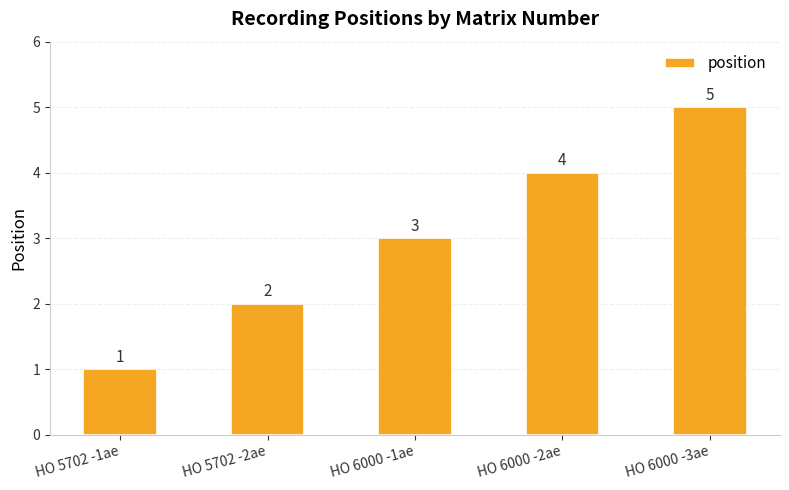

The value at HO 5702 -1ae is 2. True or false?

False